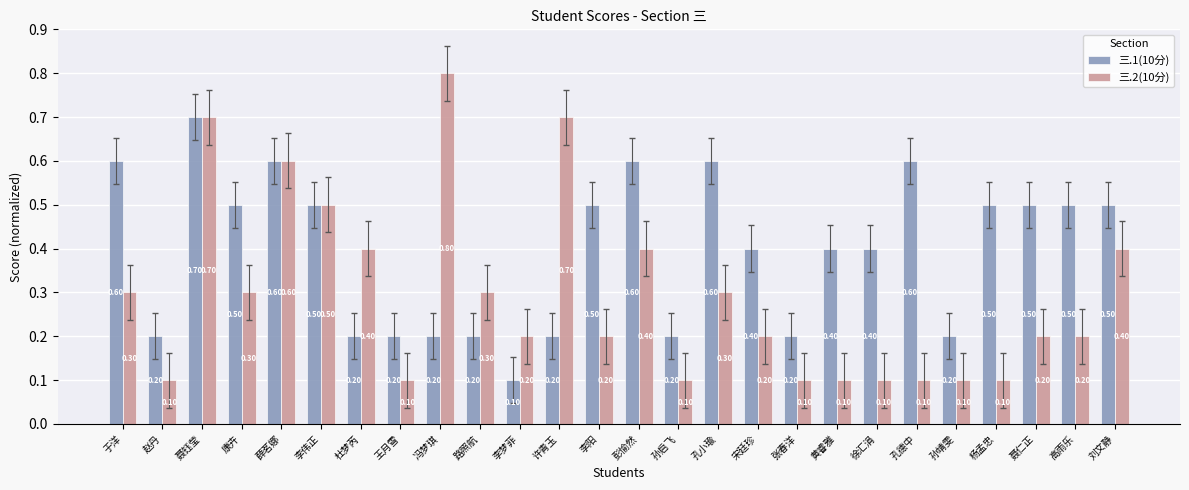

Which series has the largest range (max minus min)?

三.2(10分)